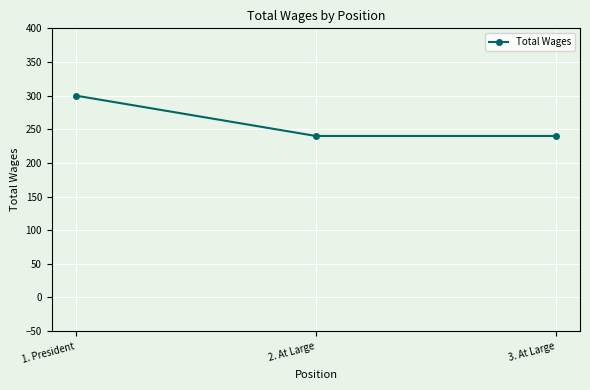

Between 1. President and 3. At Large, which is larger?

1. President